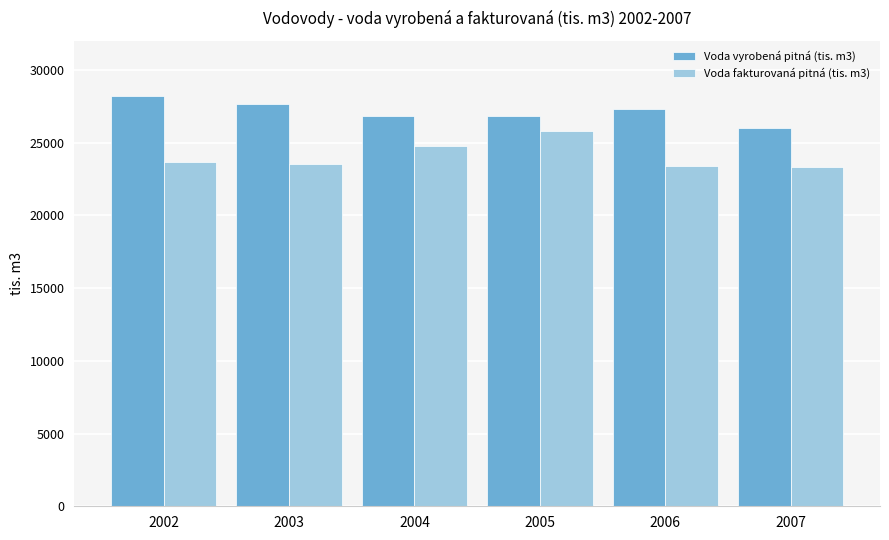

The value of Voda vyrobená pitná (tis. m3) at 2002 is 36710. True or false?

False